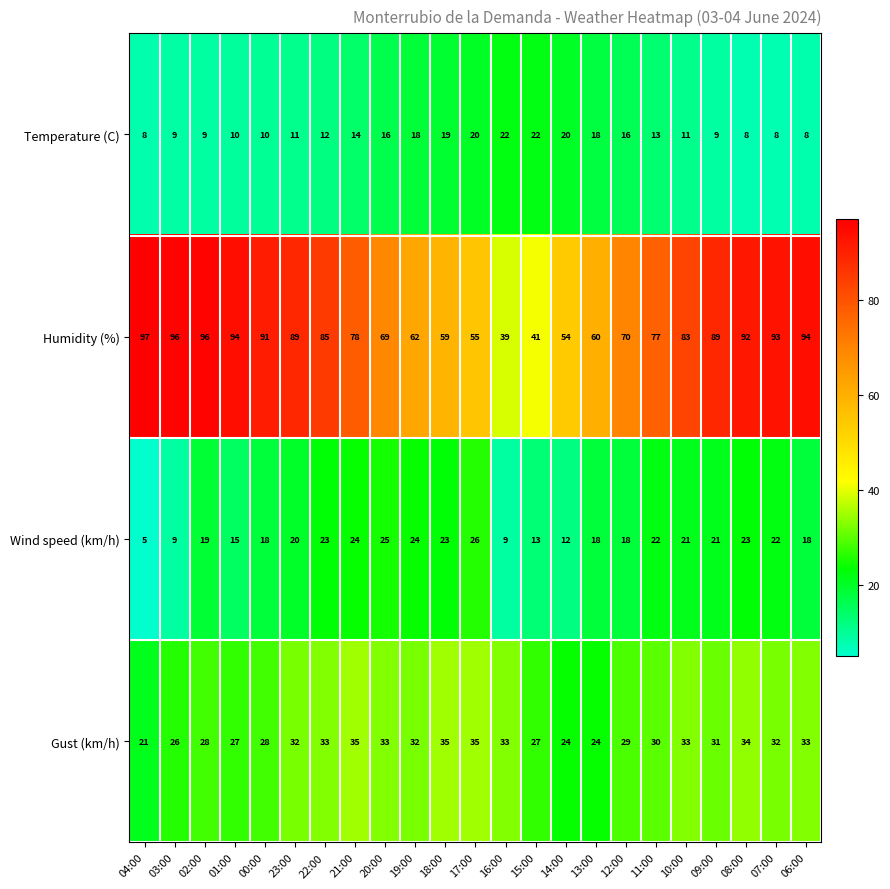

True or false: Temperature (C) has a value of 18 at 19:00.

True